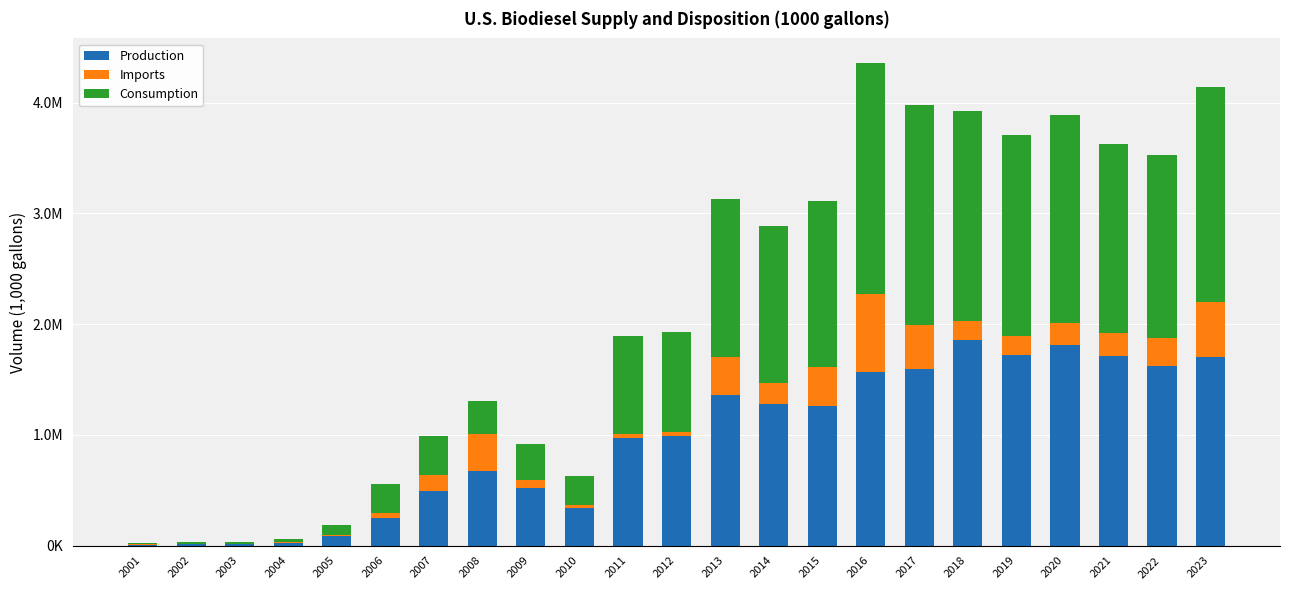

Are the bars horizontal?

No